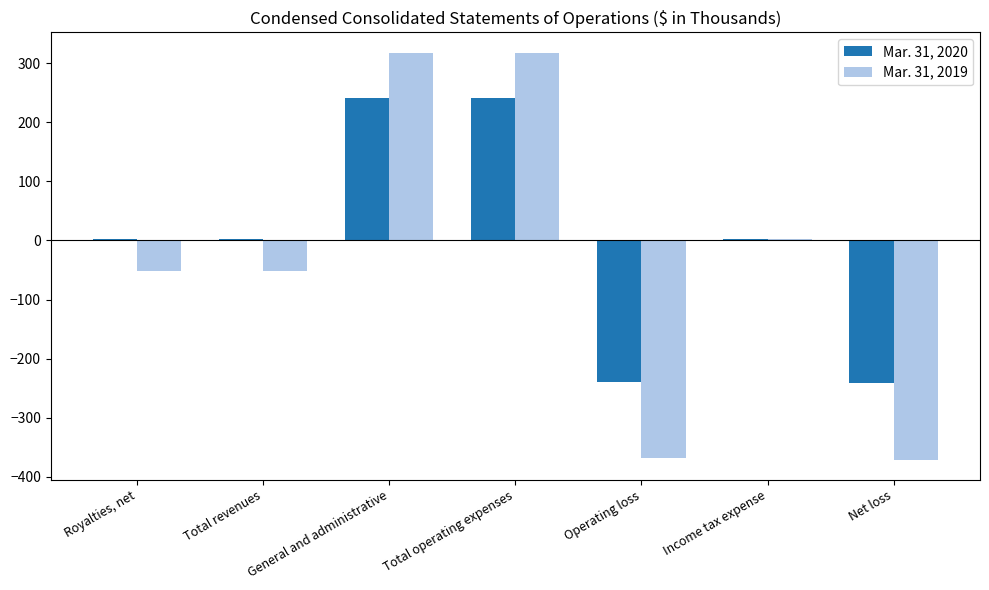

How many data points does each series have?

7